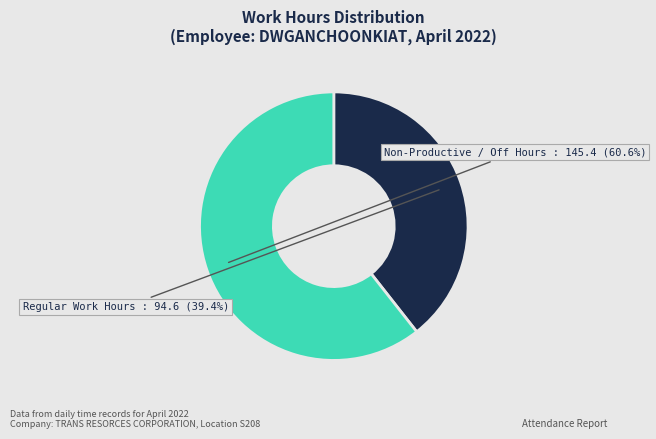

Between Regular Work Hours and Non-Productive / Off Hours, which is larger?

Non-Productive / Off Hours